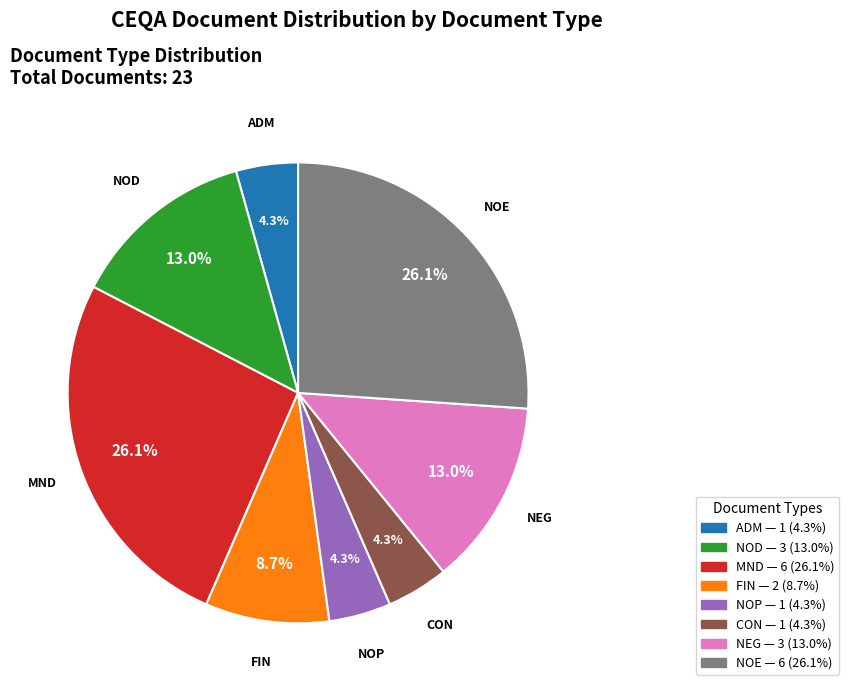

How many segments does this pie chart have?

8